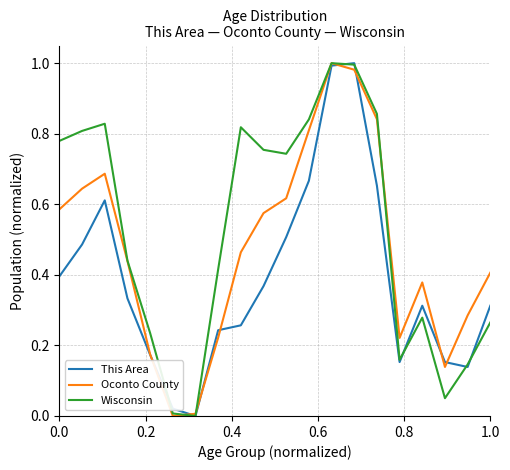

Which series has the largest total across all categories?

Wisconsin